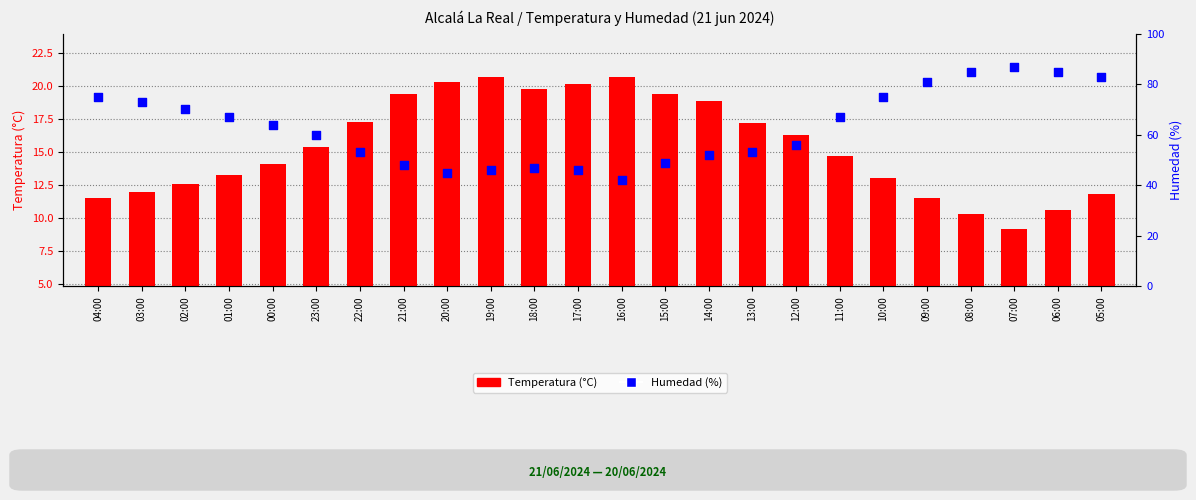

Is the value of Humedad (%) at 09:00 greater than the value of Temperatura (°C) at 13:00?

Yes